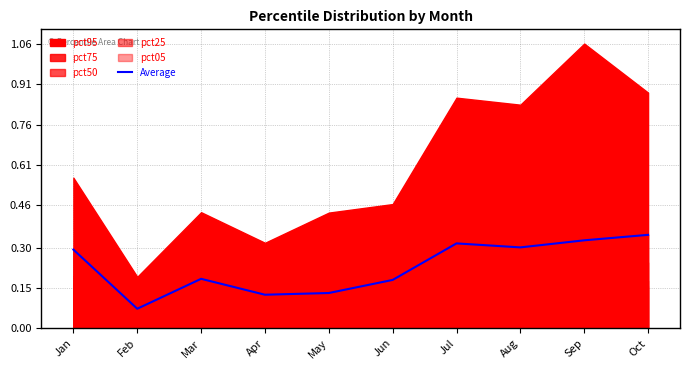

Where is the data nearest to the value 0?

Feb